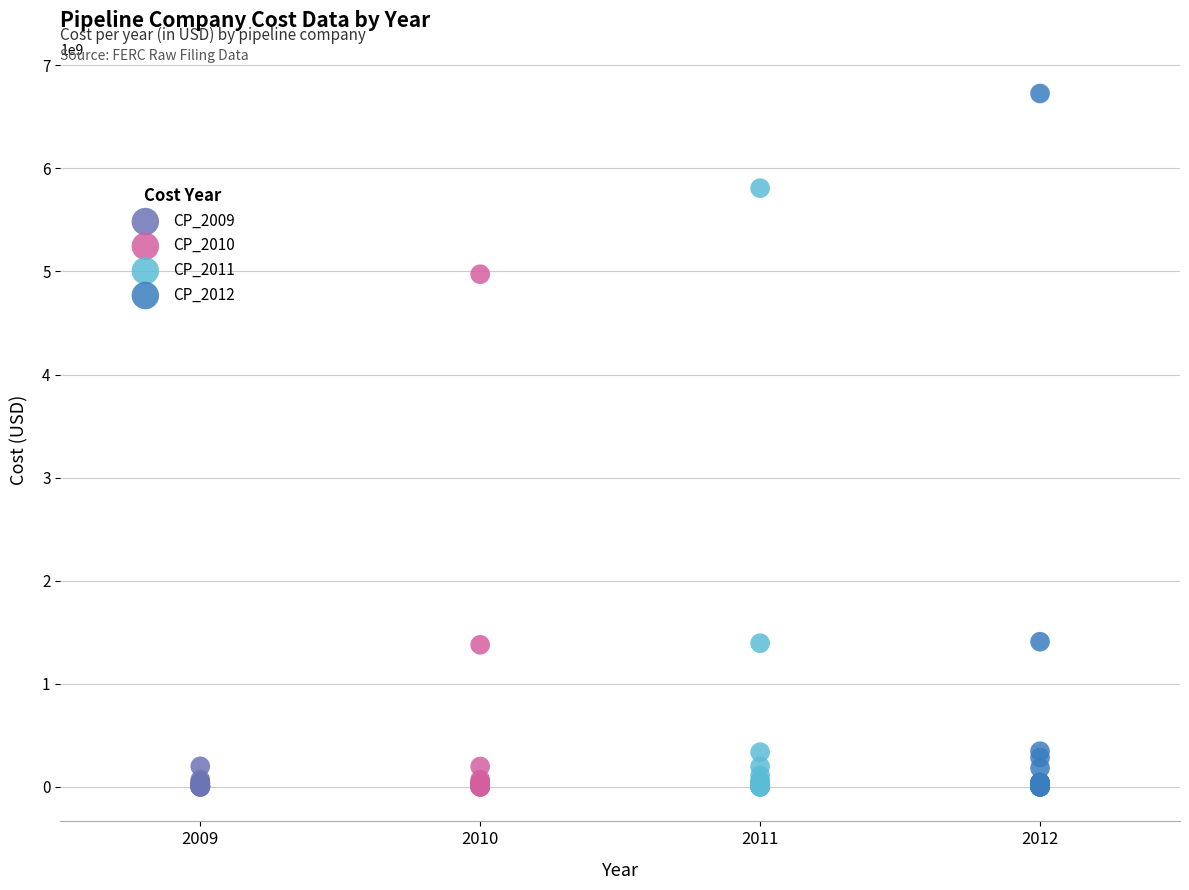

Which series contains the highest Y value?

CP_2012